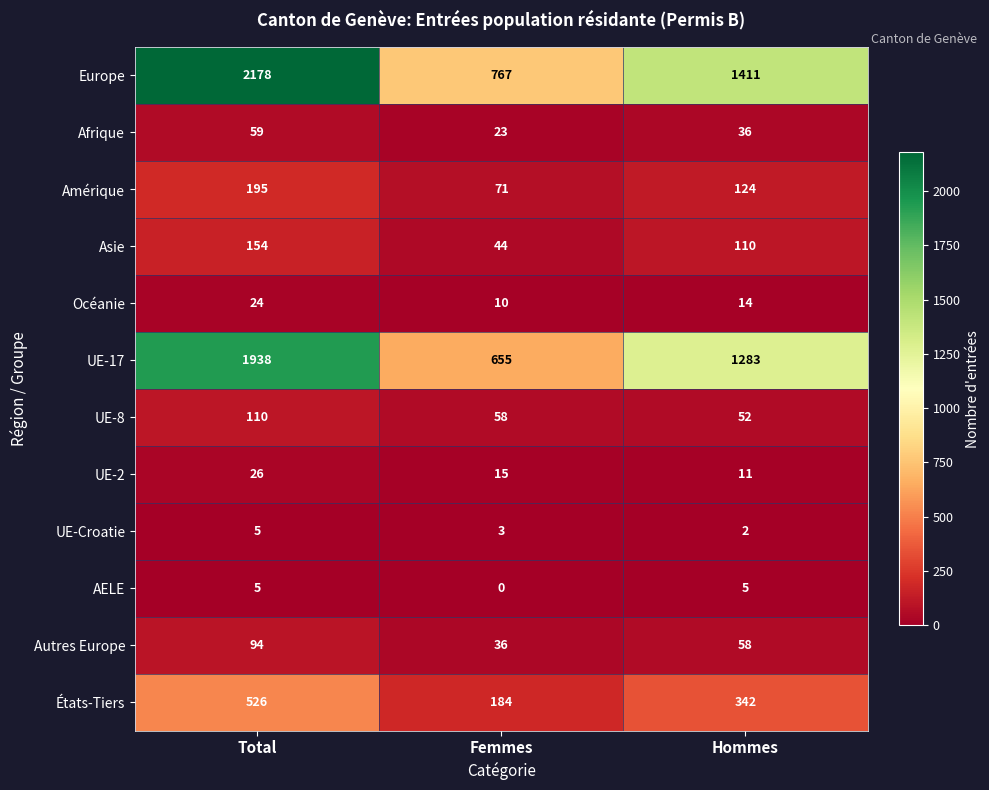

True or false: AELE has a value of 5 at Total.

True